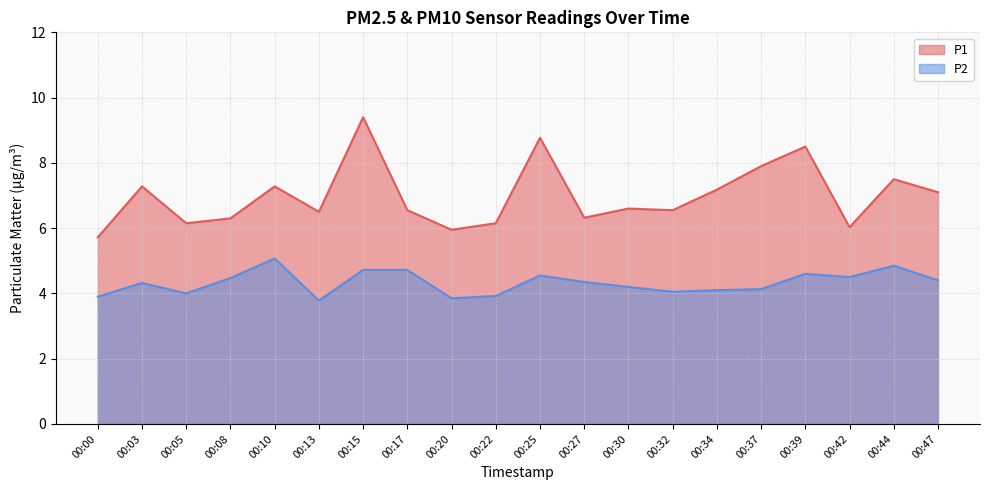

Which series has the widest spread of values?

P1